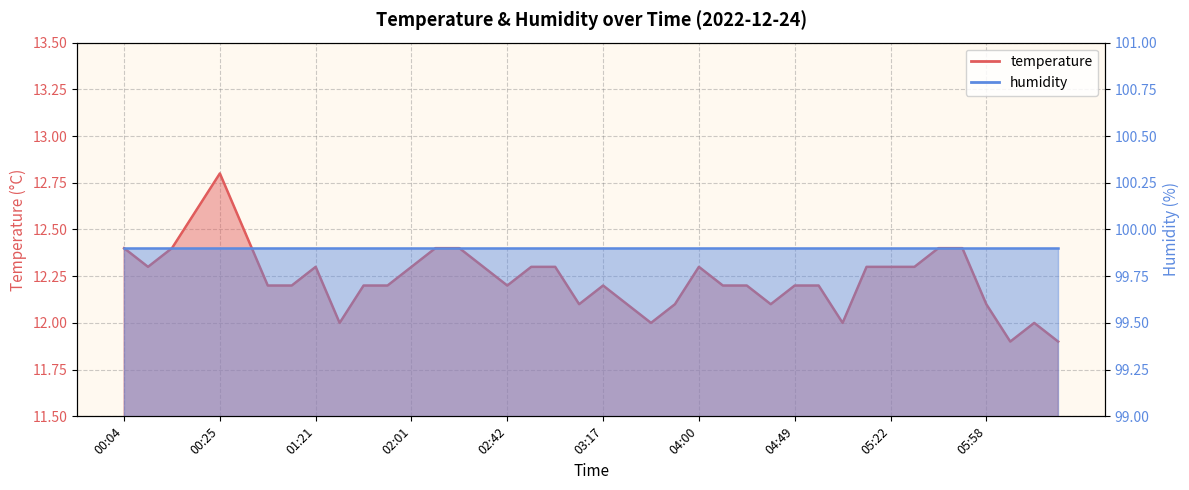

Reading left to right, transcribe all the data shown in this chart.

00:04=12.4	00:12=12.3	00:15=12.4	00:20=12.6	00:25=12.8	00:37=12.5	00:45=12.2	01:16=12.2	01:21=12.3	01:26=12.0	01:53=12.2	01:56=12.2	02:01=12.3	02:04=12.4	02:06=12.4	02:36=12.3	02:42=12.2	02:50=12.3	02:55=12.3	03:01=12.1	03:17=12.2	03:30=12.1	03:36=12.0	03:52=12.1	04:00=12.3	04:14=12.2	04:33=12.2	04:44=12.1	04:49=12.2	05:04=12.2	05:06=12.0	05:17=12.3	05:22=12.3	05:25=12.3	05:27=12.4	05:35=12.4	05:58=12.1	06:16=11.9	06:22=12.0	06:27=11.9